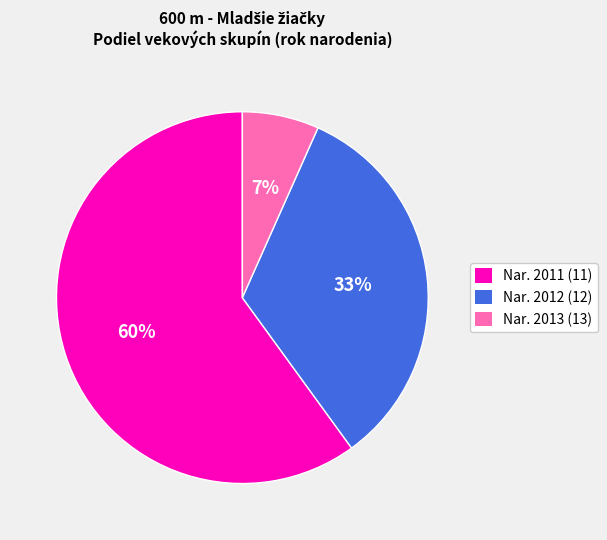

The Nar. 2011 (11) slice represents 47% of the pie. True or false?

False